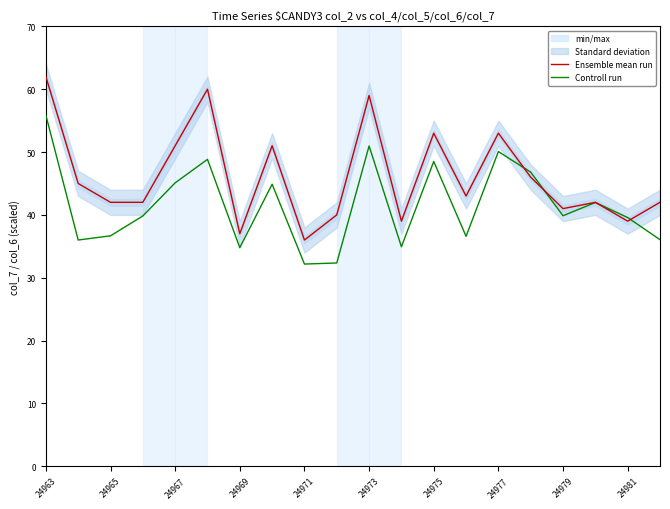

True or false: Ensemble mean run has more than 0 points higher than both neighbors.

True